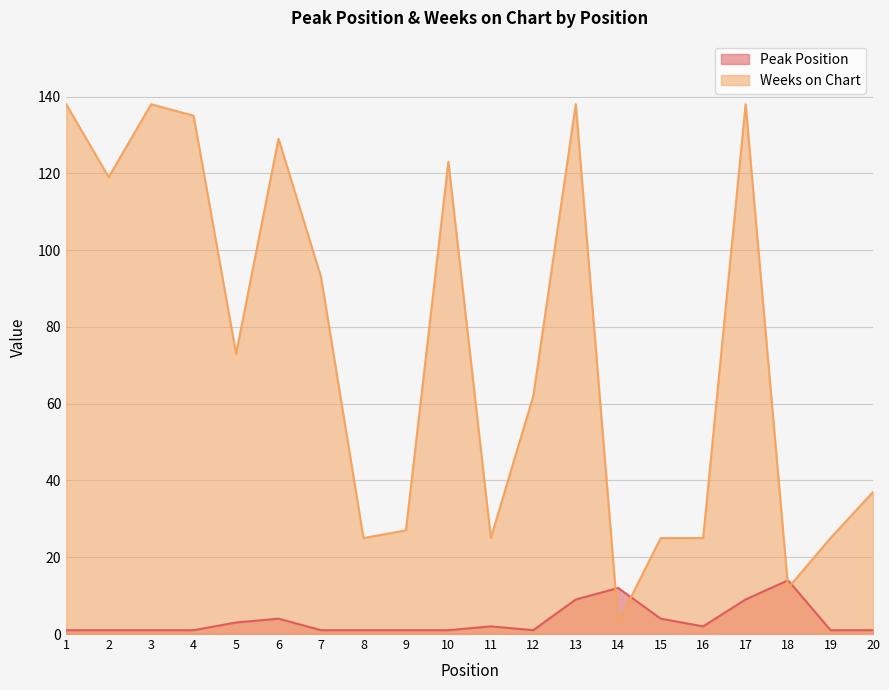

What are all the series names shown in the legend?

Peak Position, Weeks on Chart